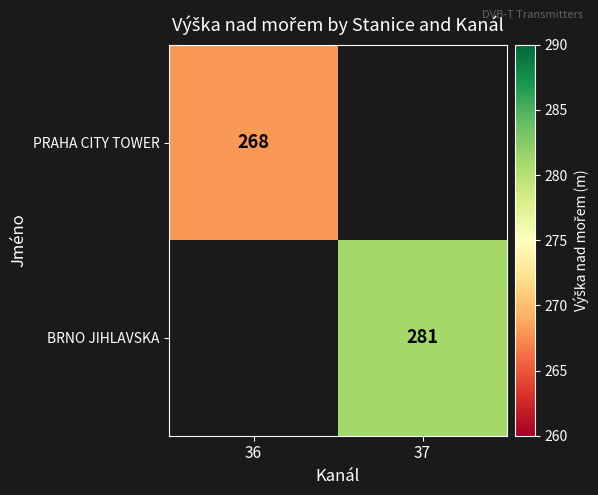

The PRAHA CITY TOWER series shows 414.5 at 36. True or false?

False